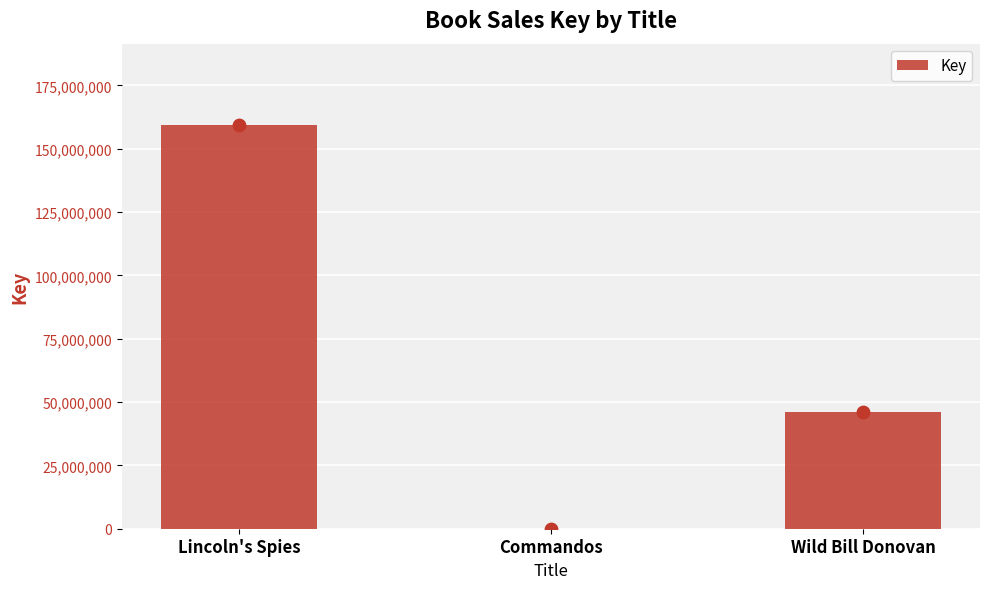

Between Wild Bill Donovan and Commandos, which is larger?

Wild Bill Donovan